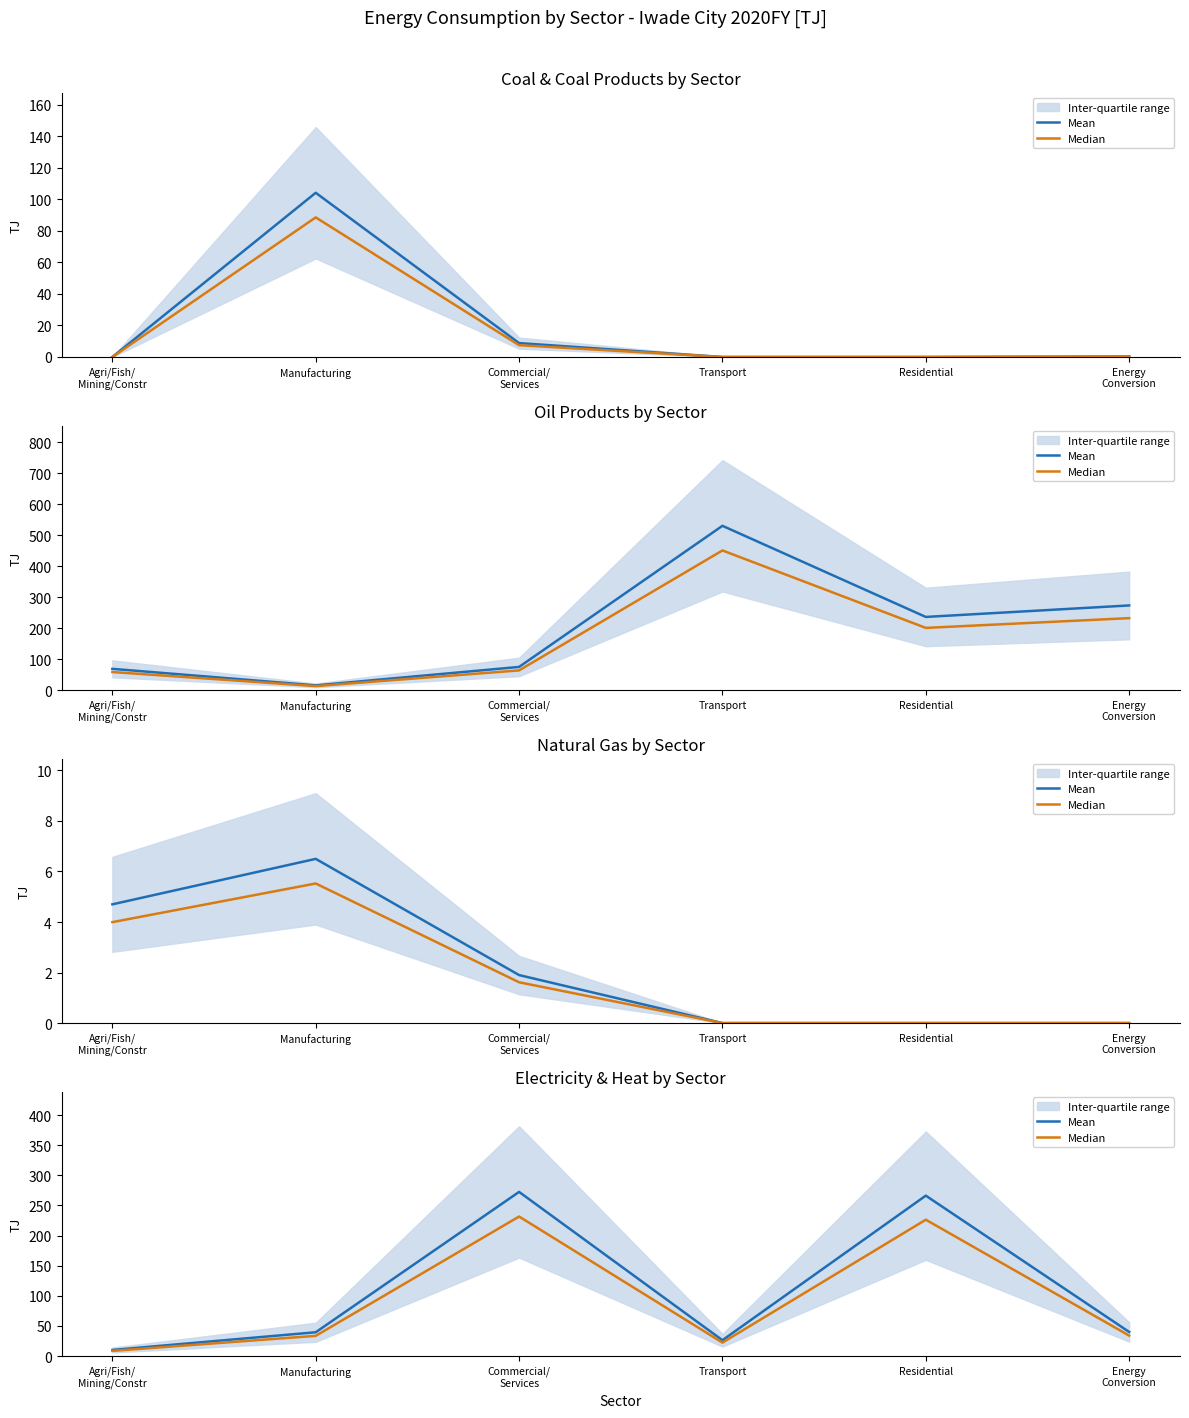

How many interior local peaks does the Median series have?

2